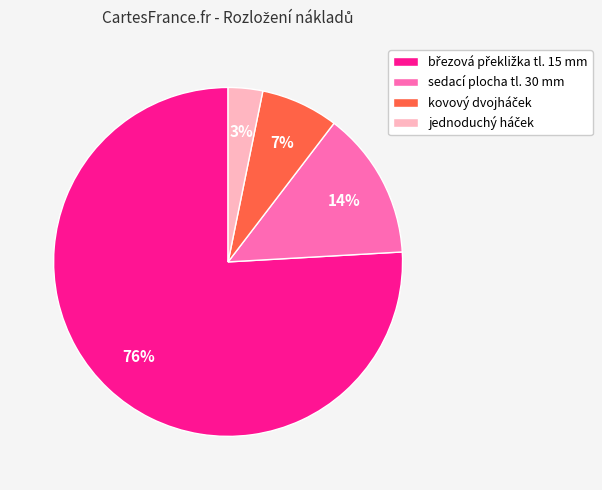

Does any single category account for the majority?

Yes